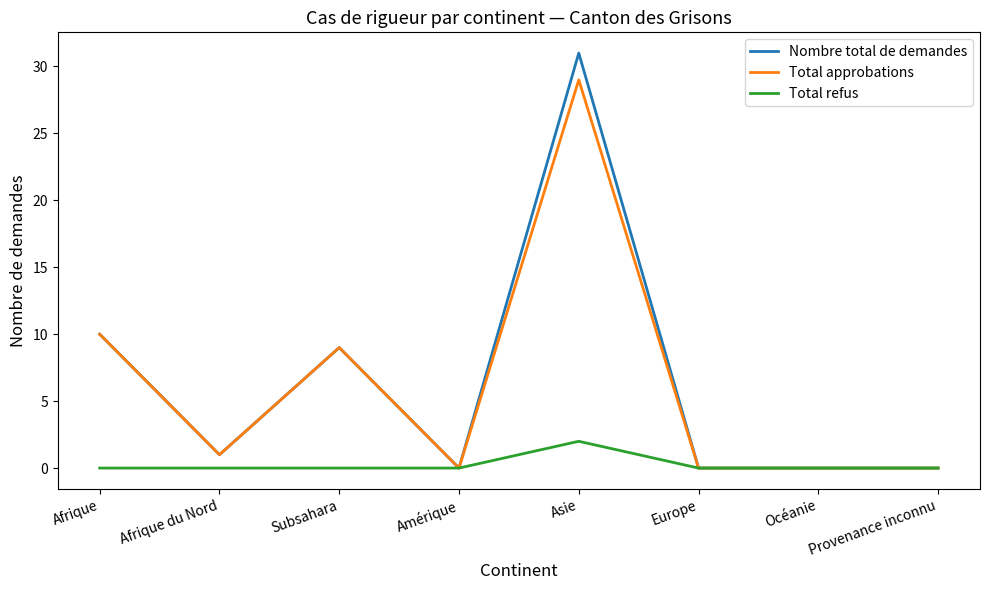

True or false: Total refus has a value of 0 at Afrique.

True